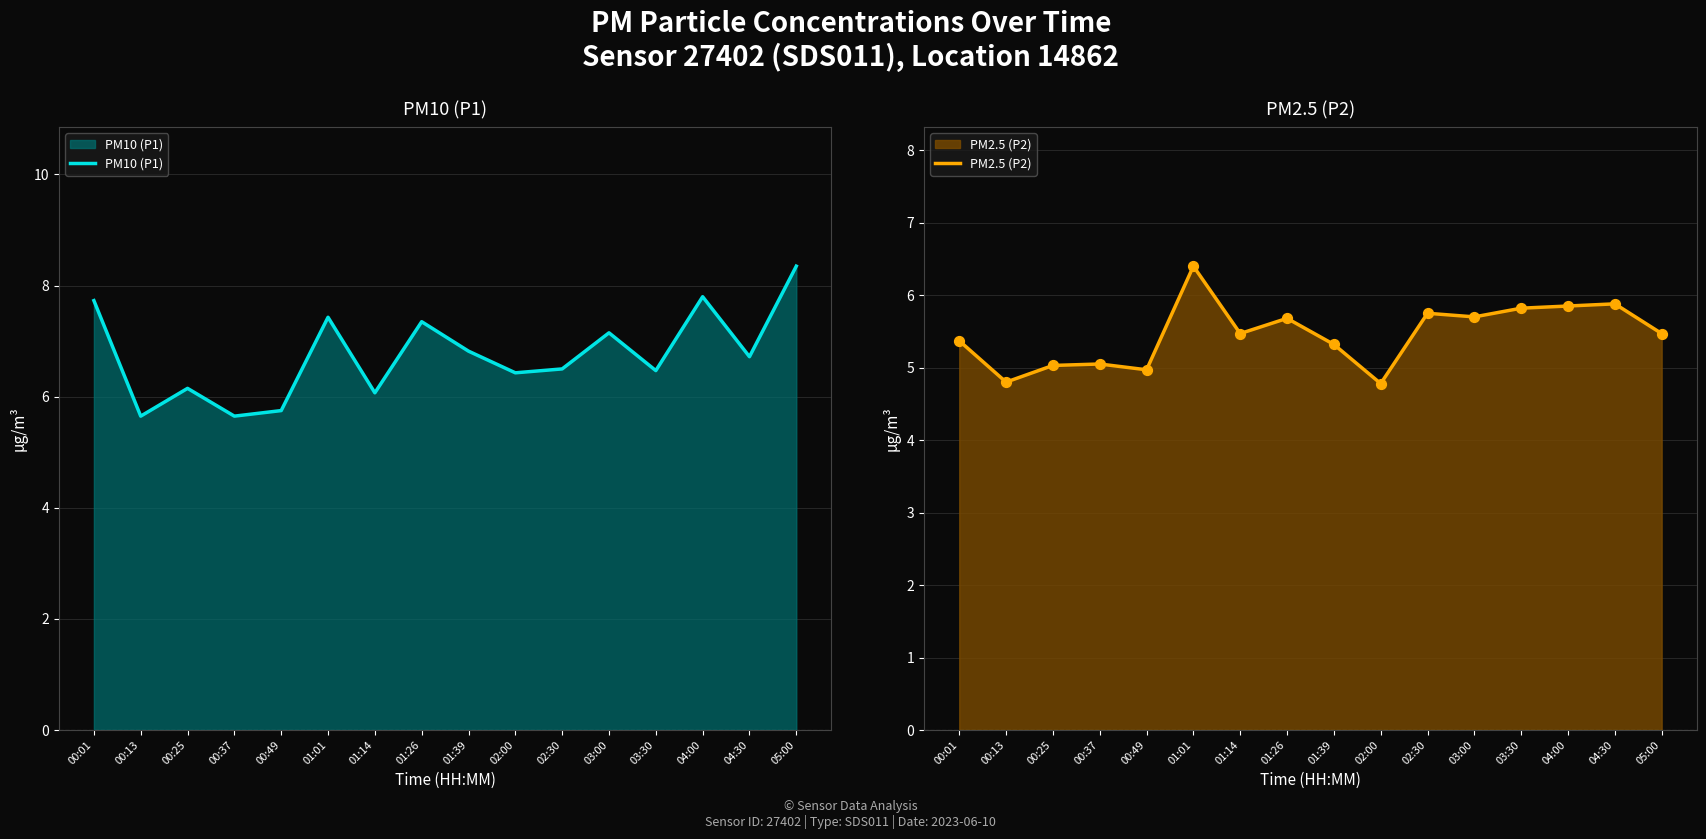

At which category is the sum across all series the highest?

01:01